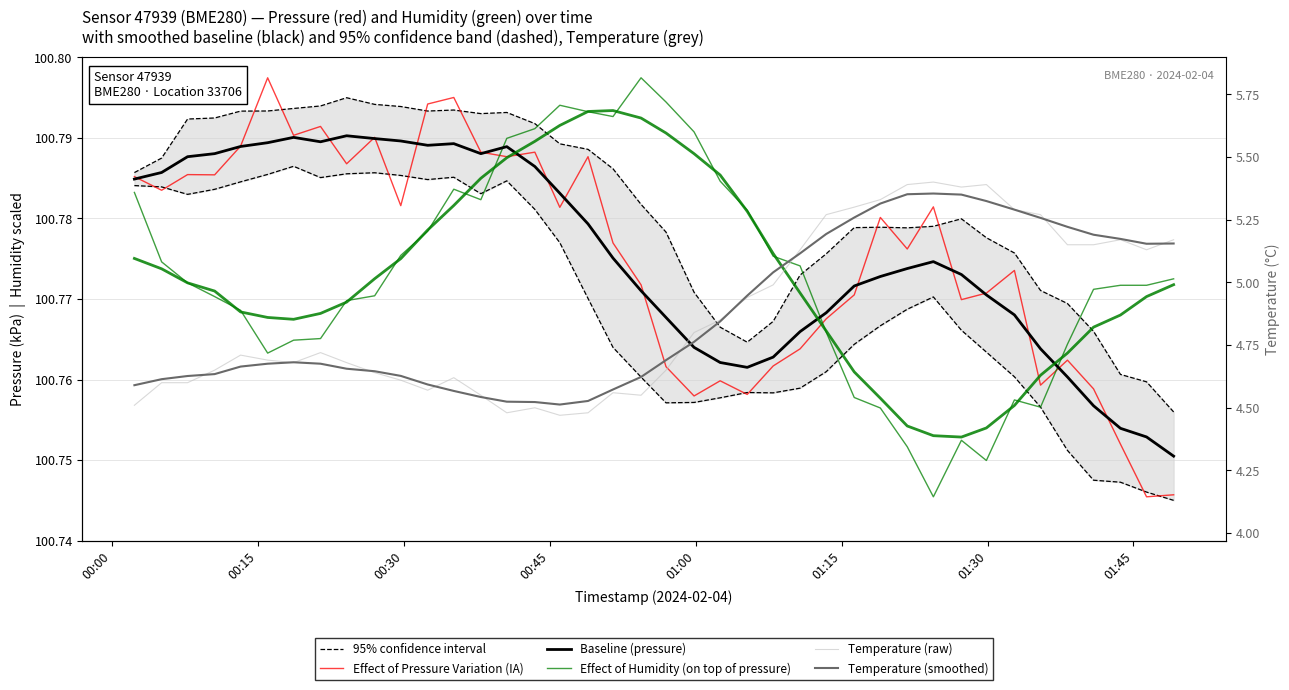

How many Baseline (pressure) values are between 100 and 101?

40